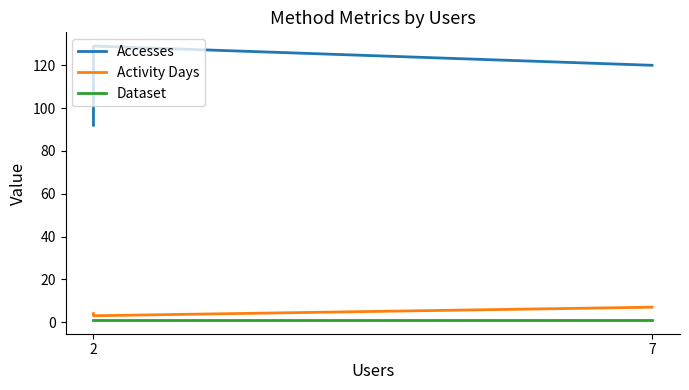

Is the value of Activity Days at 7 greater than the value of Accesses at 2?

No